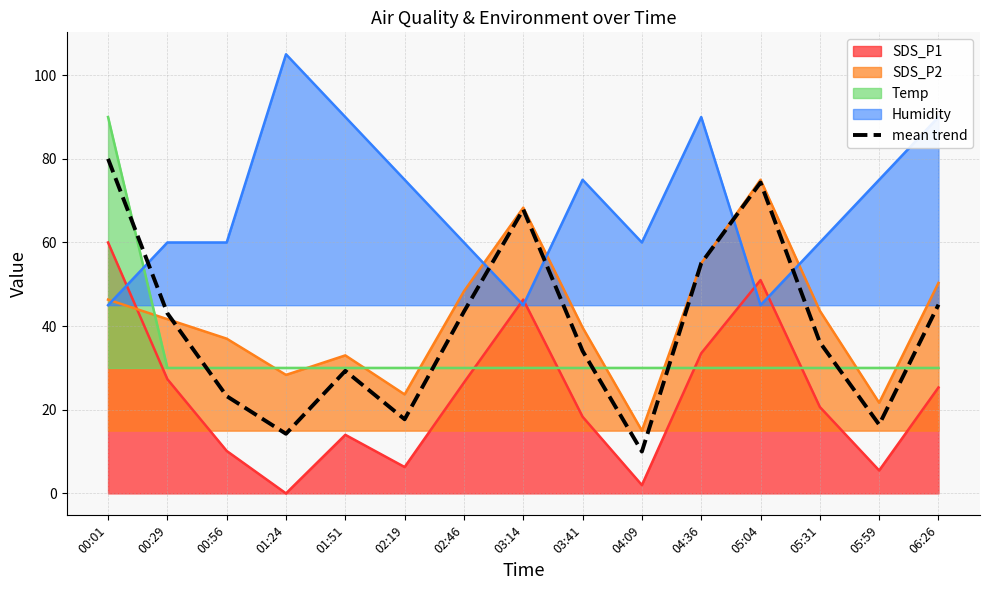

List the labels in order of value, largest first.

00:01, 05:04, 03:14, 04:36, 06:26, 02:46, 00:29, 05:31, 03:41, 01:51, 00:56, 02:19, 05:59, 01:24, 04:09